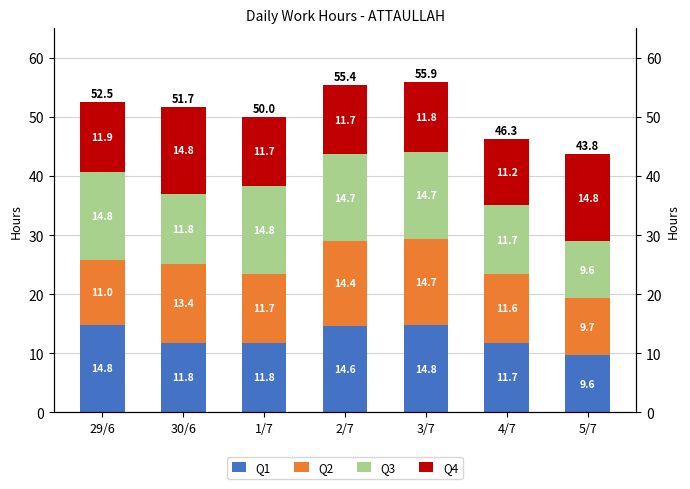

Is the value of Q4 at 3/7 greater than the value of Q3 at 29/6?

No